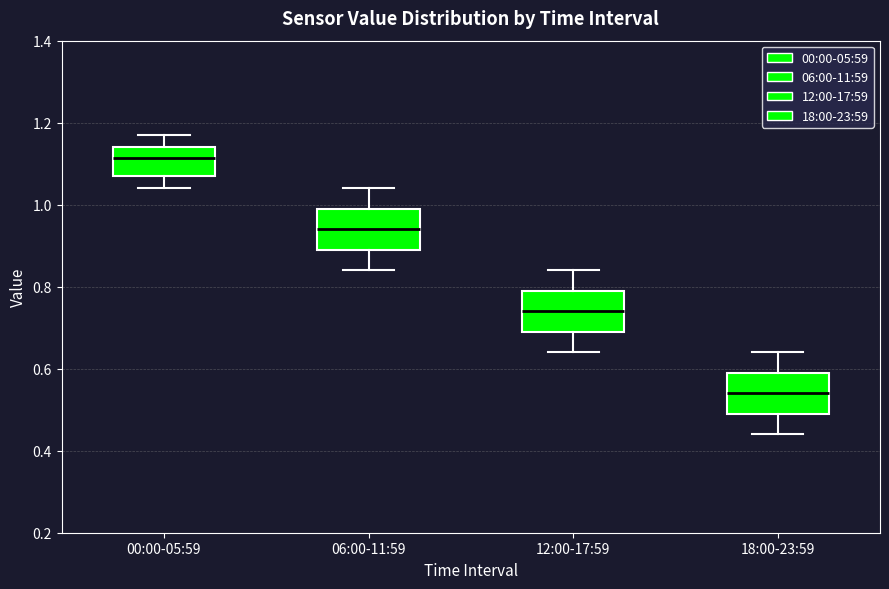

Reading left to right, transcribe this box plot: for each box, give where its median line is, the range the box spans, and where its two whiskers end, as read against the y-axis. The values are not printed on the chart, so give them approximately, as read against the axis.

00:00-05:59: median 1.12, box 1.08 to 1.14, whiskers 1.04 to 1.18
06:00-11:59: median 0.94, box 0.90 to 1.00, whiskers 0.84 to 1.04
12:00-17:59: median 0.74, box 0.70 to 0.80, whiskers 0.64 to 0.84
18:00-23:59: median 0.54, box 0.50 to 0.60, whiskers 0.44 to 0.64